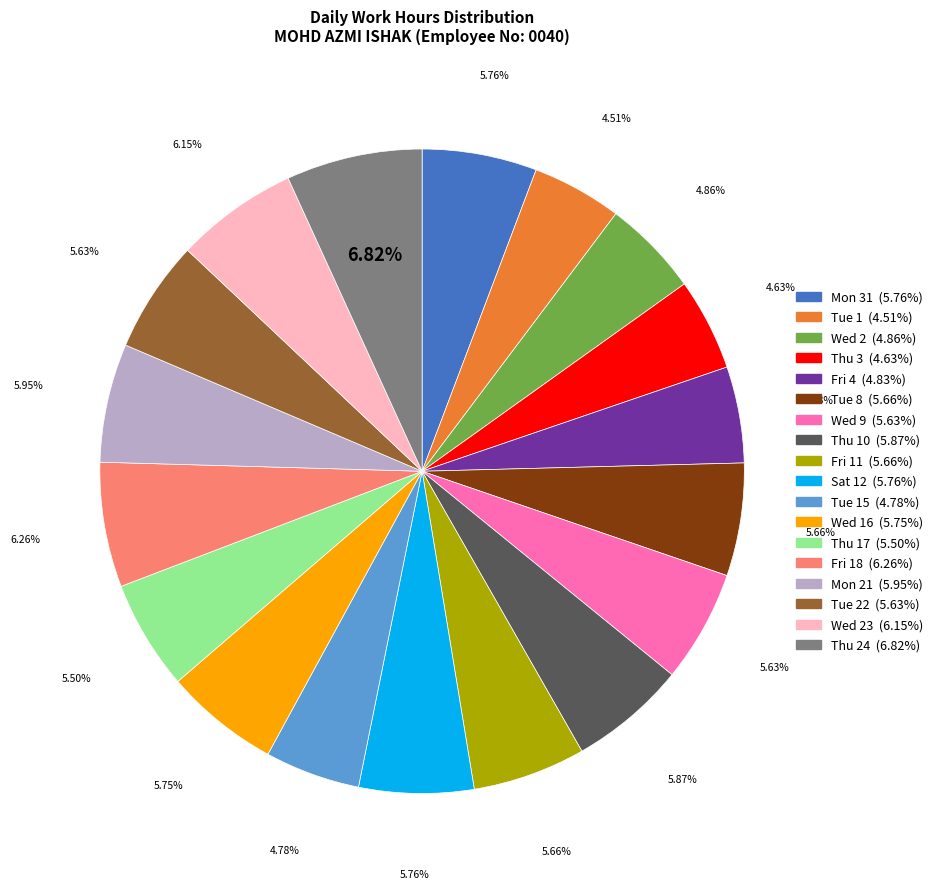

Does any single category account for the majority?

No